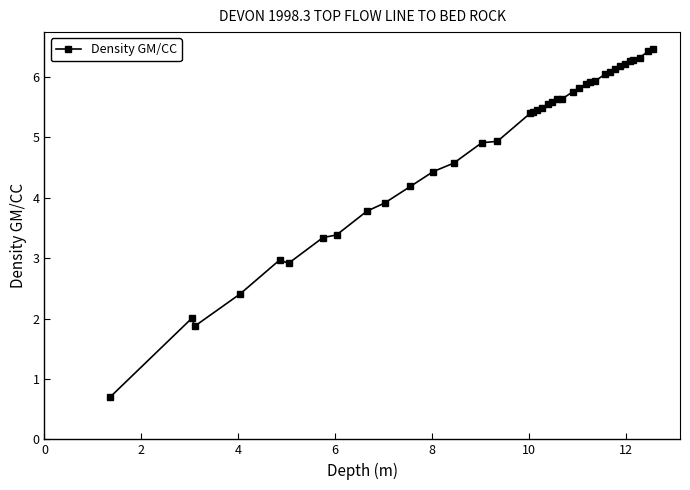

What is the value of the 13th point from the left?

4.6